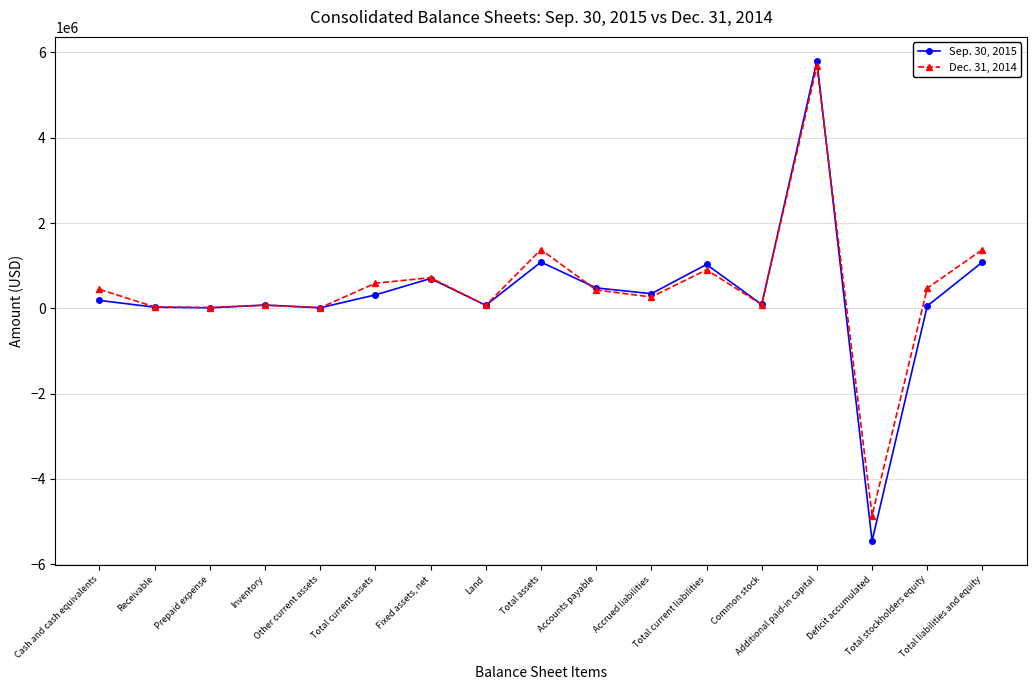

At which label does Dec. 31, 2014 first exceed 431590?

Cash and cash equivalents